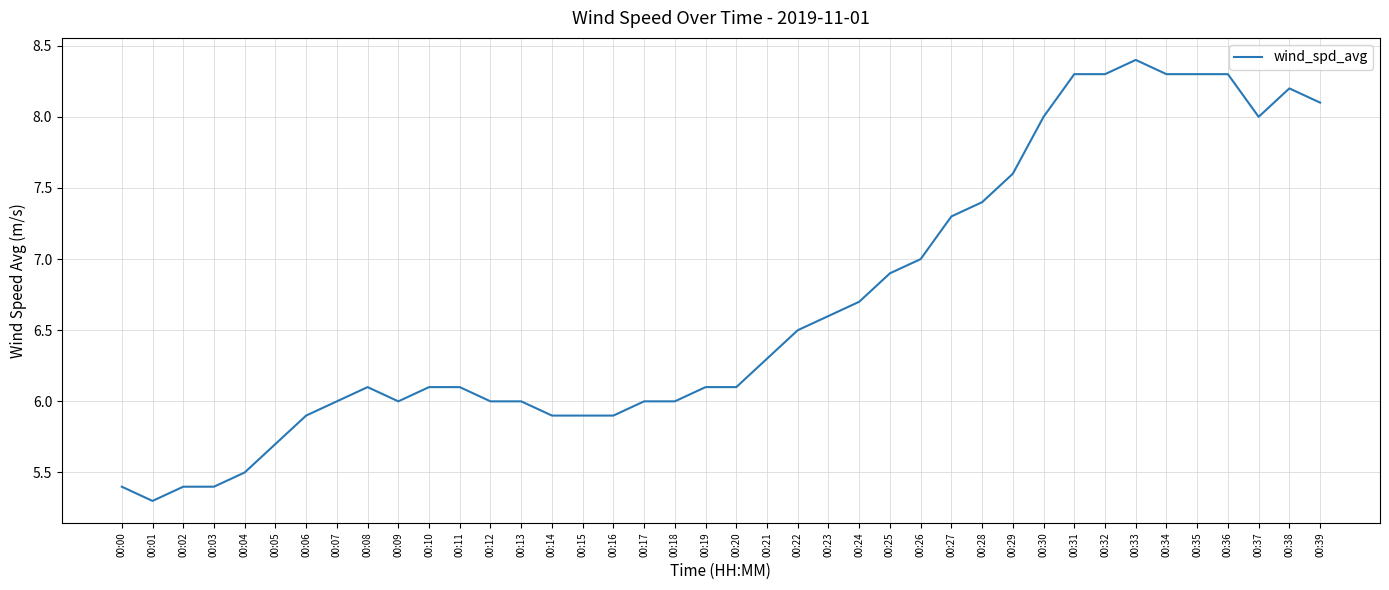

The chart shows a value of 11.8 at 00:31. True or false?

False